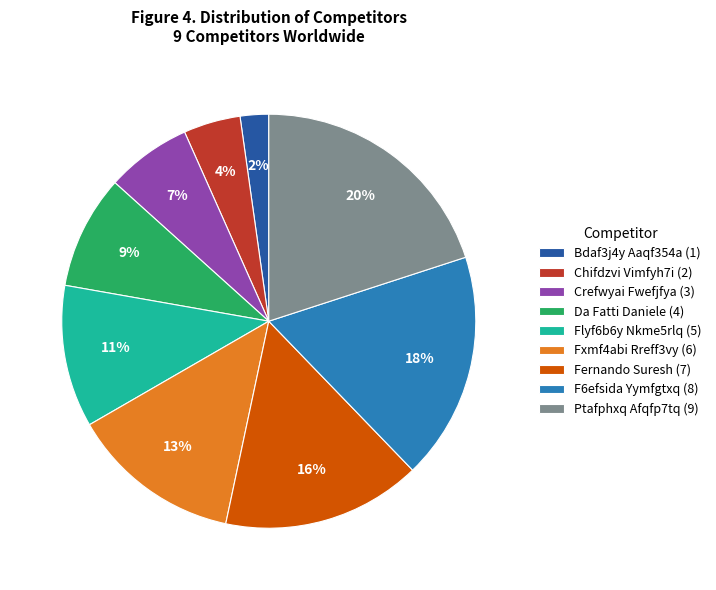

To the nearest percent, what portion does Chifdzvi Vimfyh7i represent?

4%